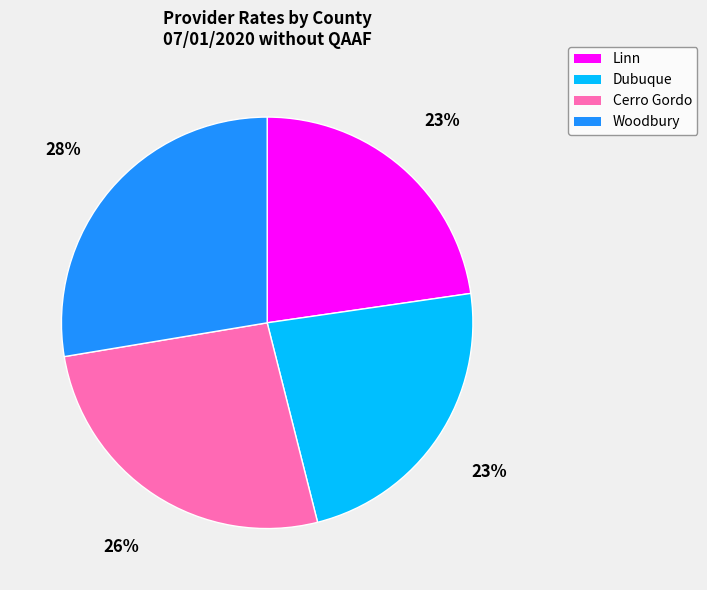

What percentage is the Dubuque slice, to the nearest percent?

23%